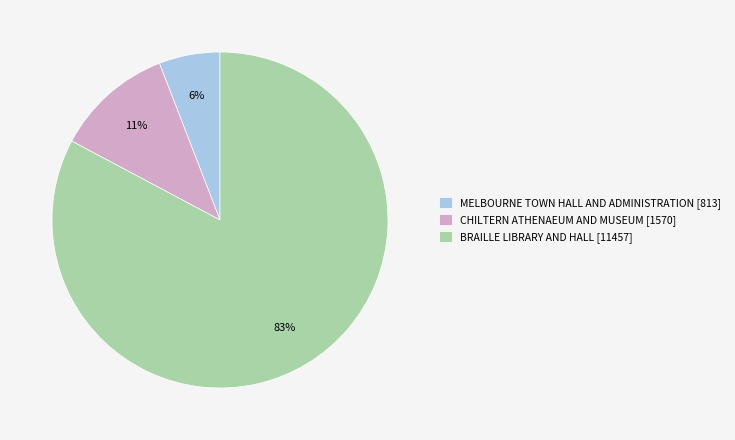

Is the sum of CHILTERN ATHENAEUM AND MUSEUM [1570] and BRAILLE LIBRARY AND HALL [11457] greater than half?

Yes